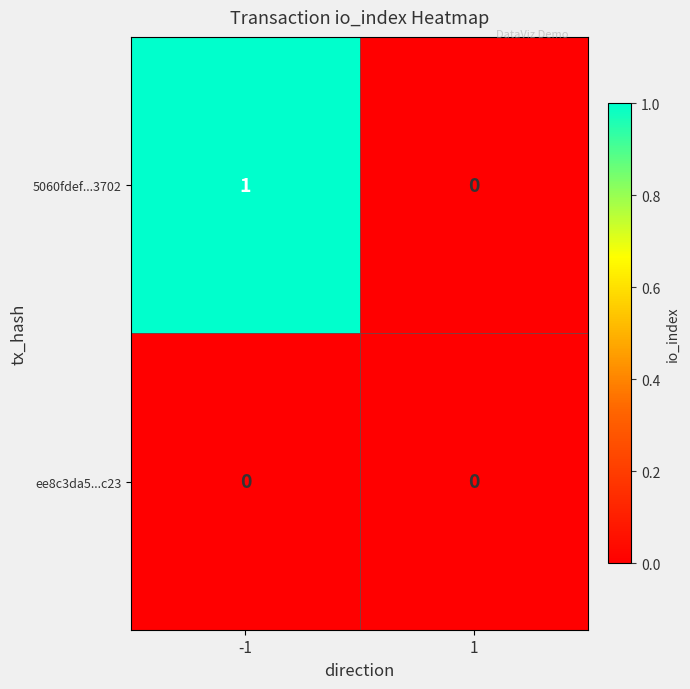

Which series has the largest range (max minus min)?

5060fdef...3702